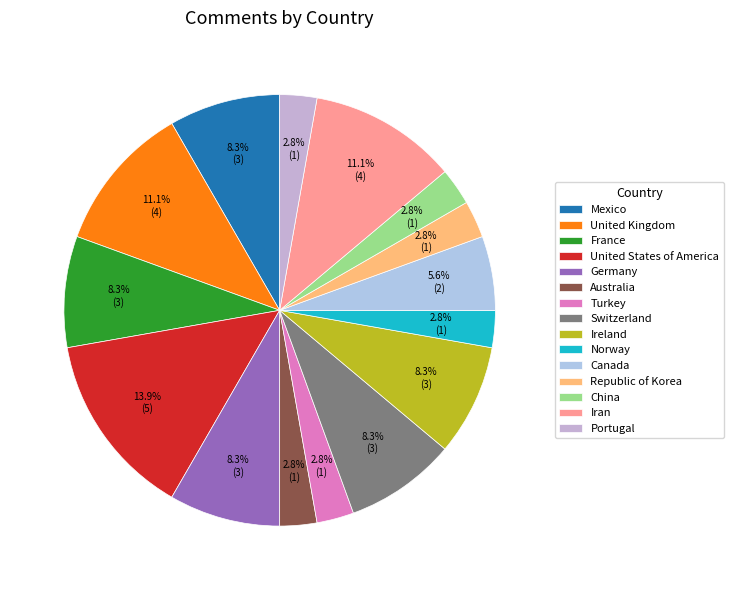

What percentage is NOT represented by United Kingdom?

88.9%